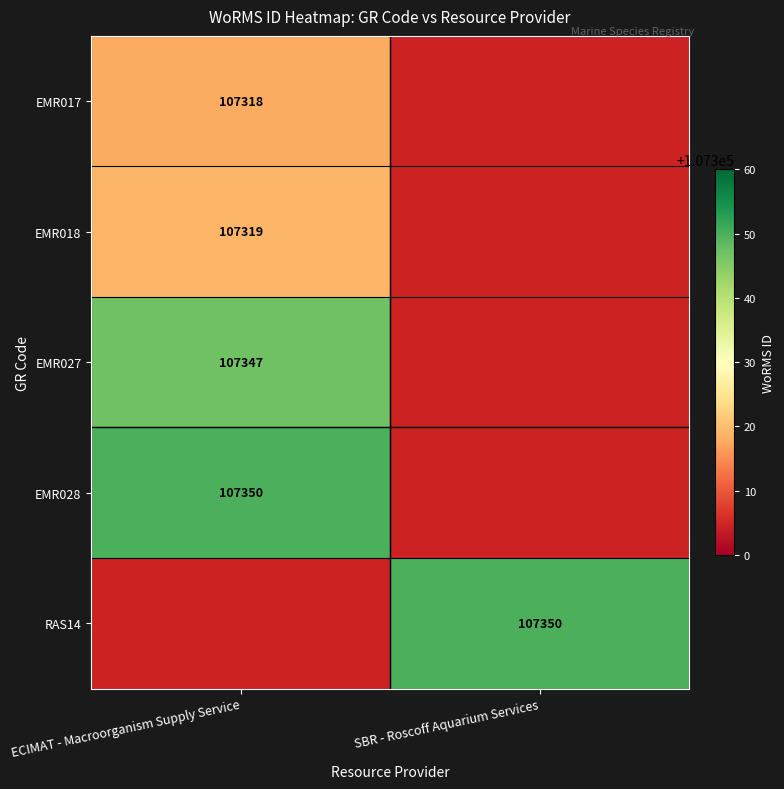

The value of RAS14 at SBR - Roscoff Aquarium Services is 107350. True or false?

True